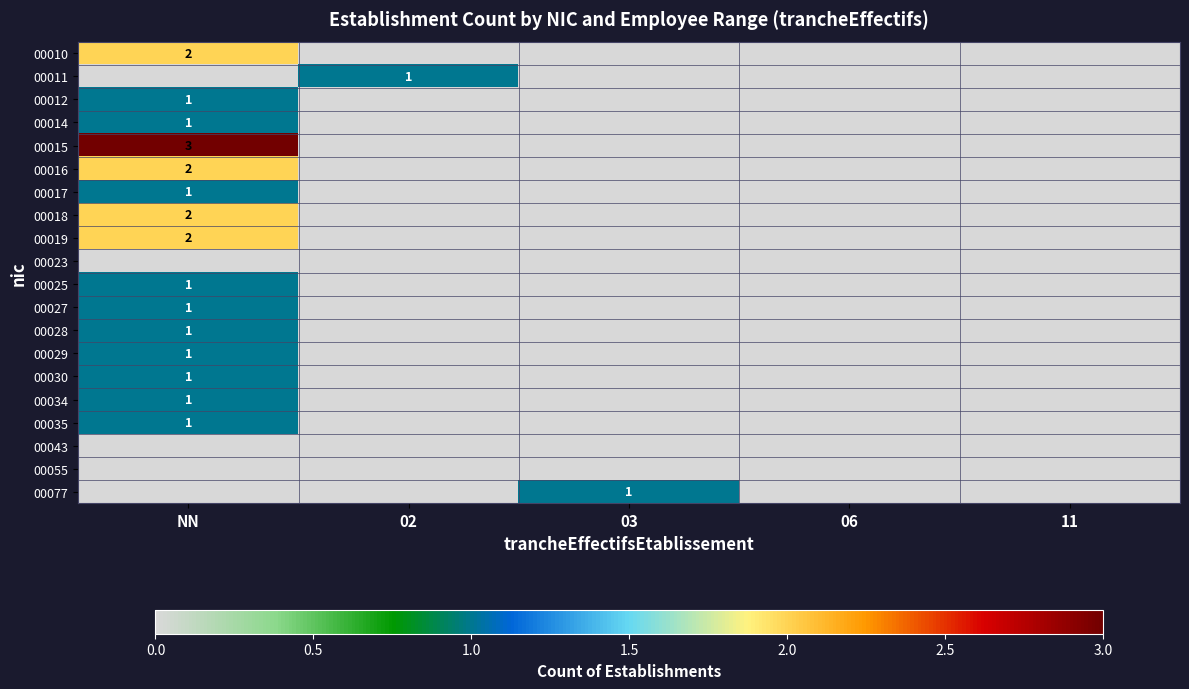

True or false: 00027 has a value of 1 at NN.

True